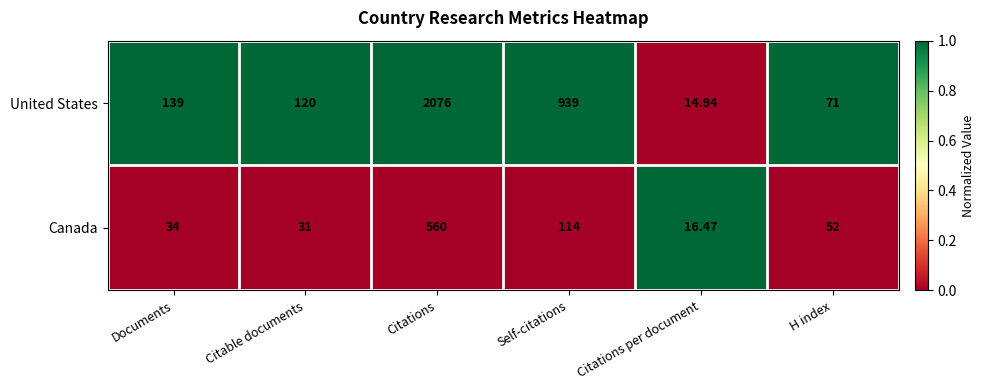

List the labels in order of Canada value, largest first.

Citations, Self-citations, H index, Documents, Citable documents, Citations per document